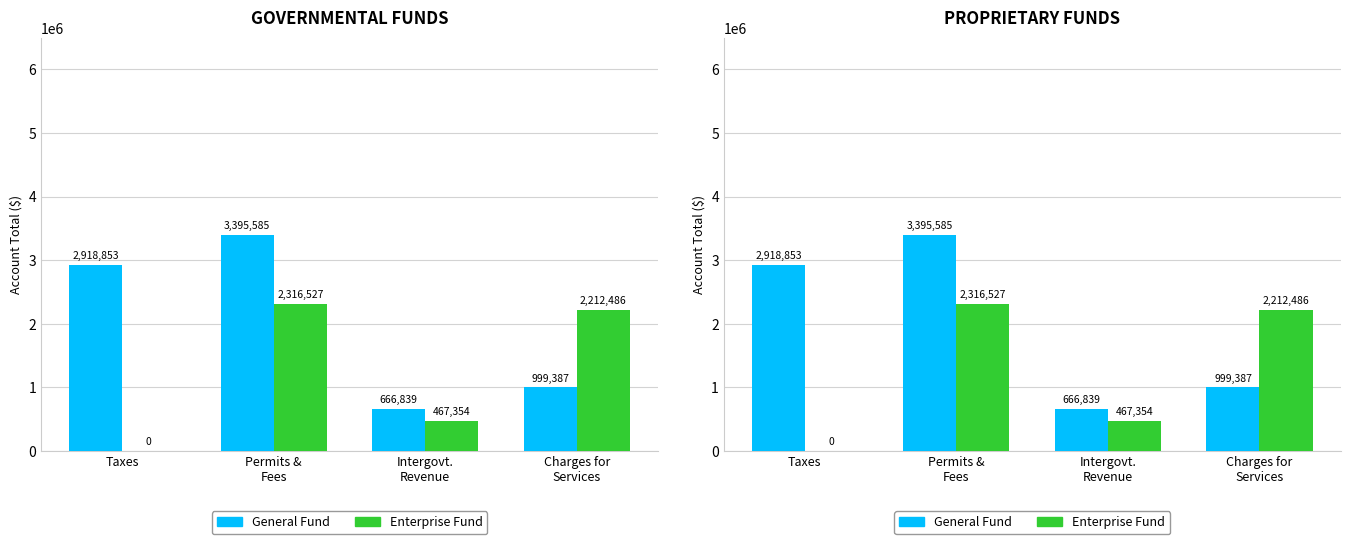

How many groups of bars are there?

4